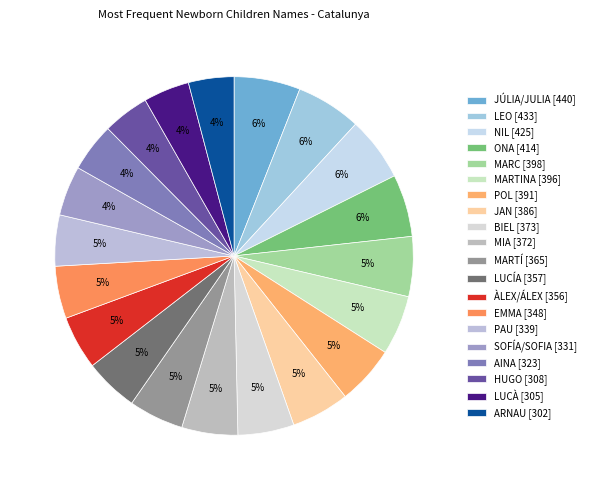

What is the largest slice in the pie chart?

JÚLIA/JULIA